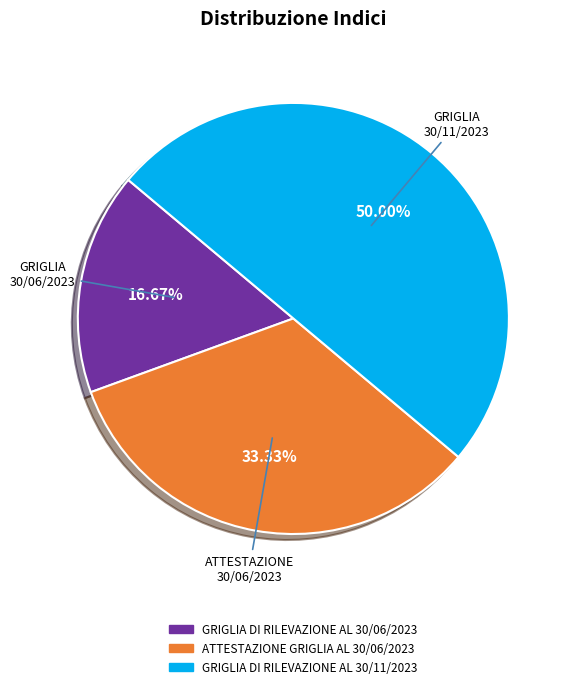

To the nearest percent, what portion does GRIGLIA DI RILEVAZIONE AL 30/11/2023 represent?

50%